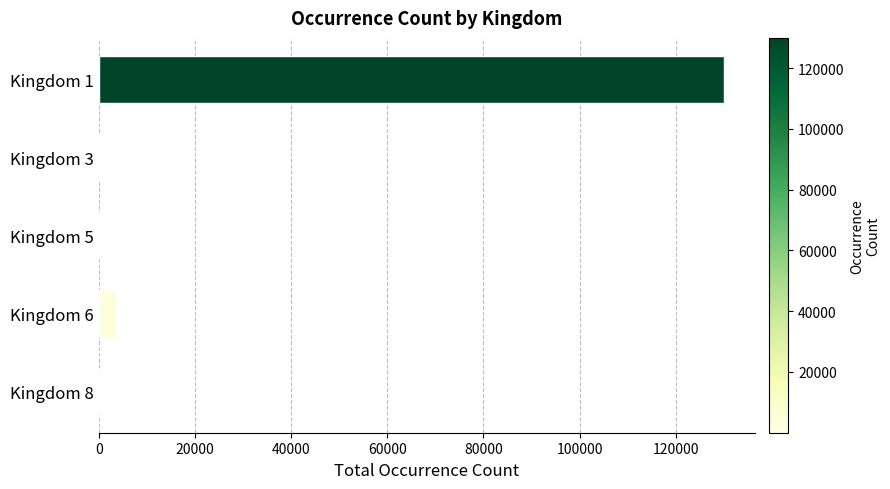

Between Kingdom 6 and Kingdom 1, which is larger?

Kingdom 1